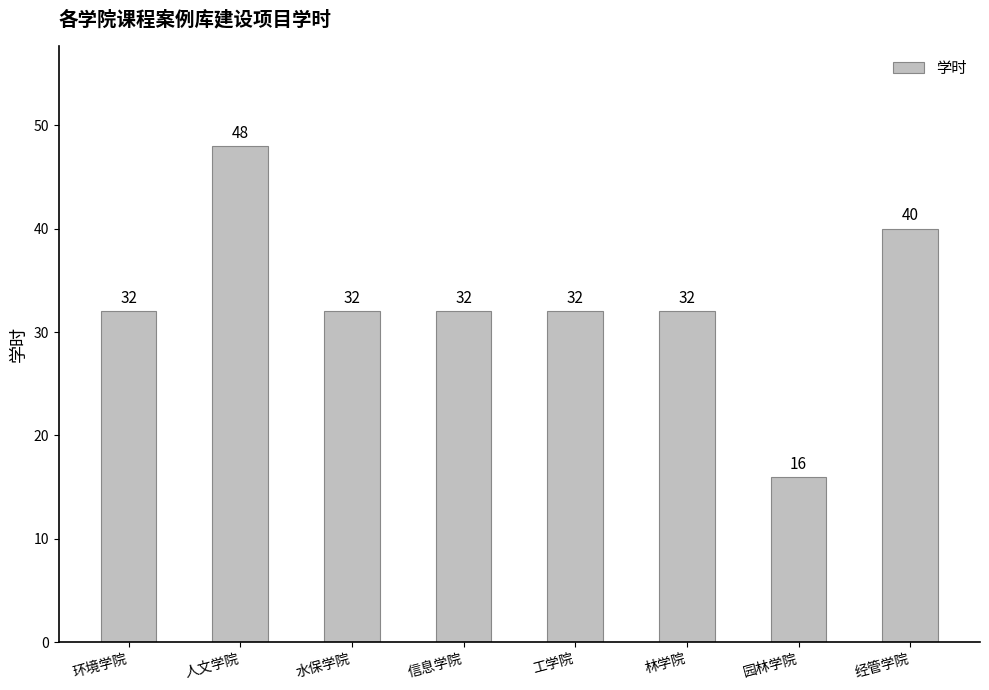

Reading right to left, transcribe all the data shown in this chart.

经管学院=40	园林学院=16	林学院=32	工学院=32	信息学院=32	水保学院=32	人文学院=48	环境学院=32